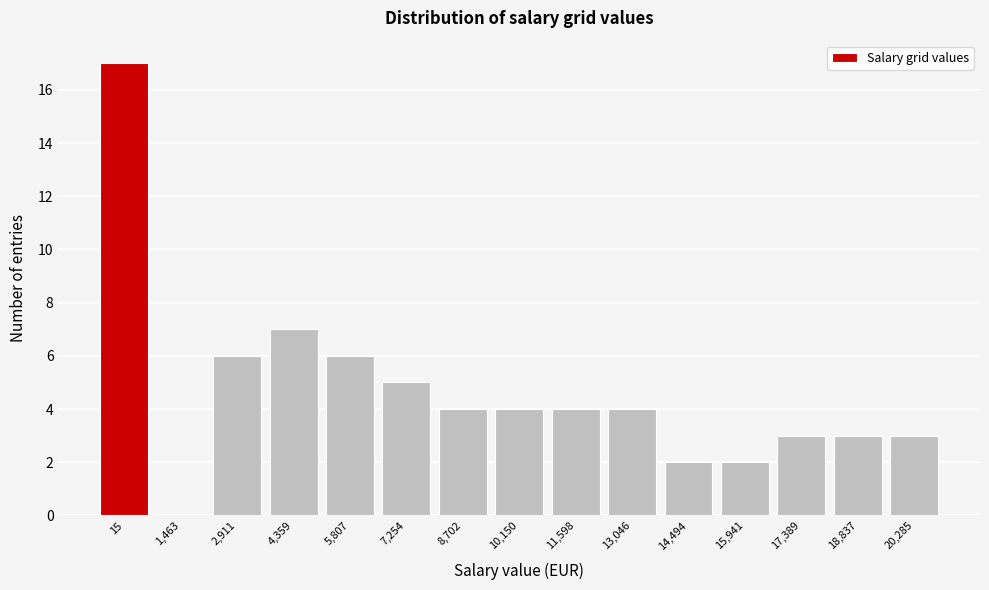

Reading left to right, list all the values displayed in this chart.

15=17	1,463=0	2,911=6	4,359=7	5,807=6	7,254=5	8,702=4	10,150=4	11,598=4	13,046=4	14,494=2	15,941=2	17,389=3	18,837=3	20,285=3